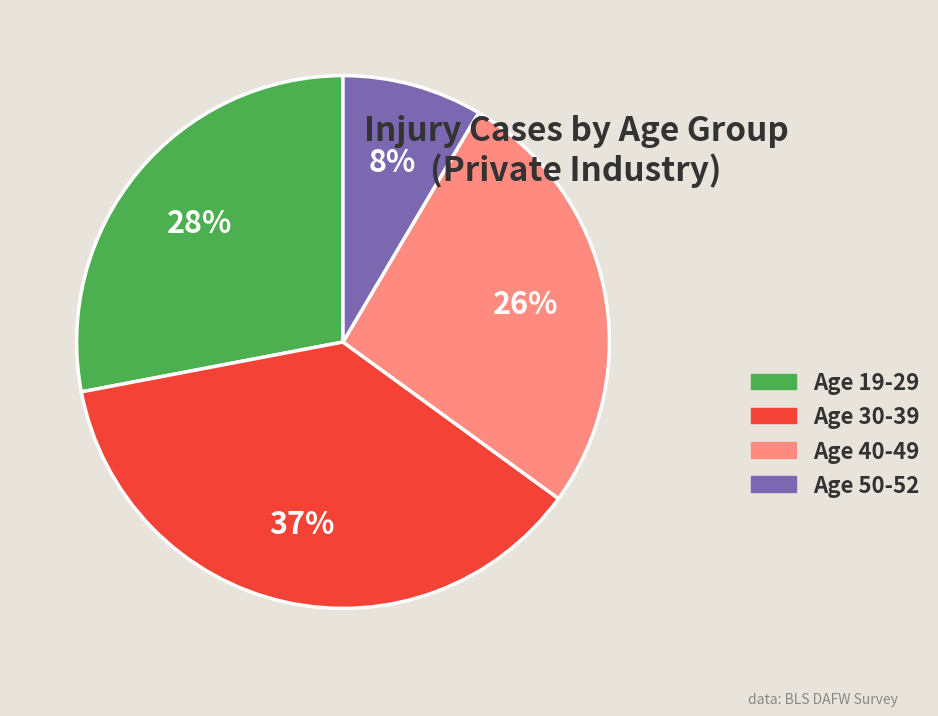

Is the sum of Age 40-49 and Age 19-29 greater than half?

Yes